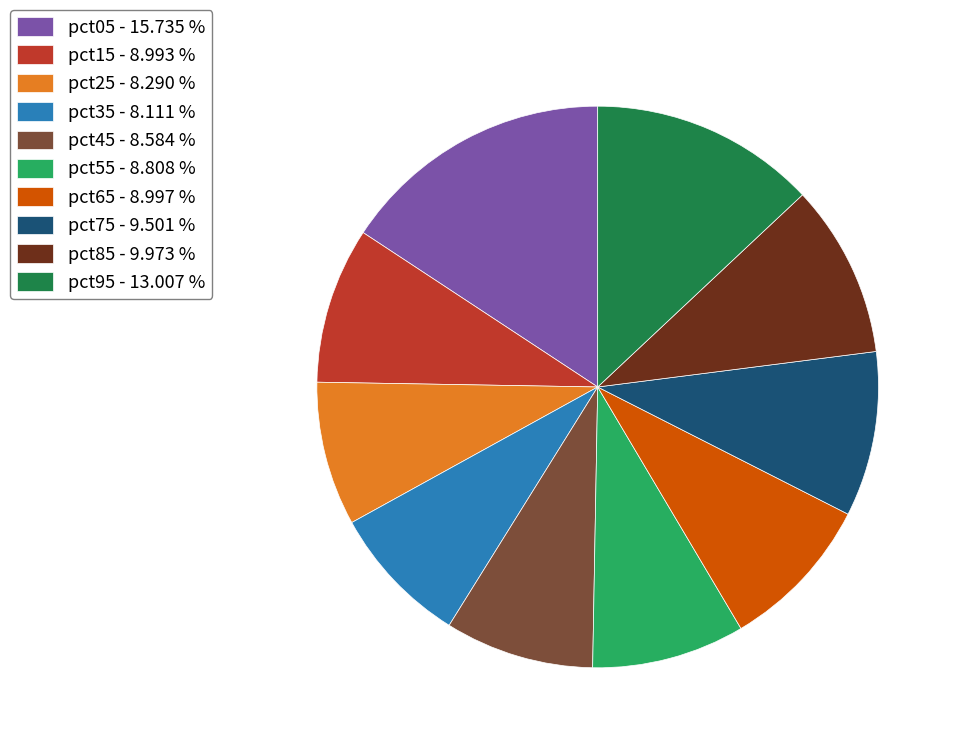

Which has a higher value, pct55 - 8.808 % or pct05 - 15.735 %?

pct05 - 15.735 %